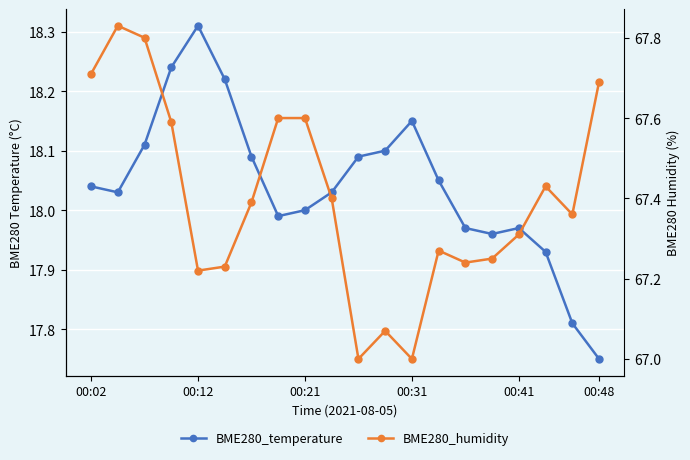

How many values in the BME280_temperature series exceed 18?

12